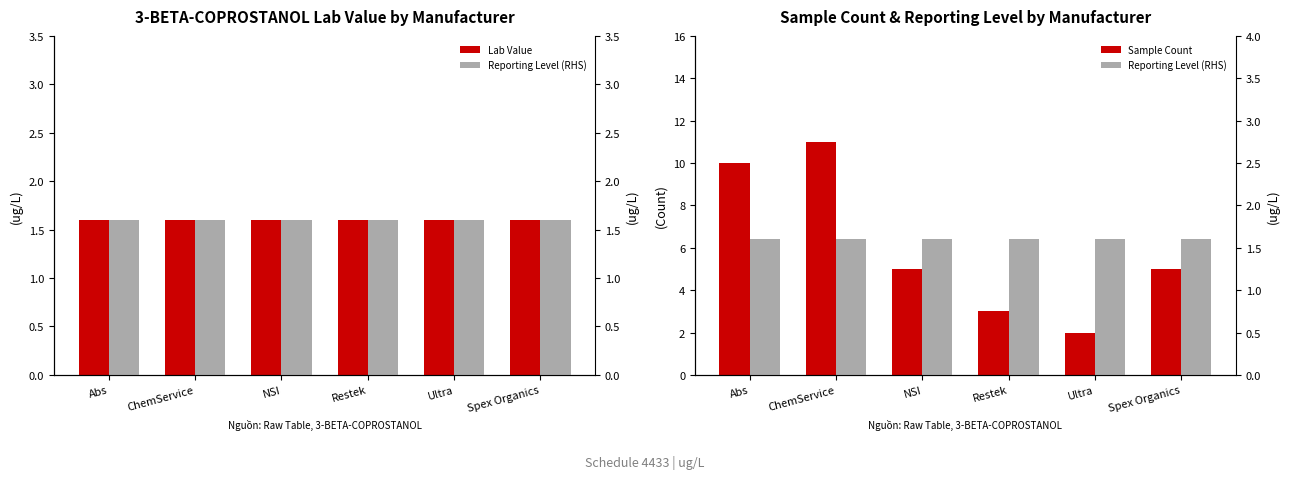

At how many categories does at least one series exceed 6?

2